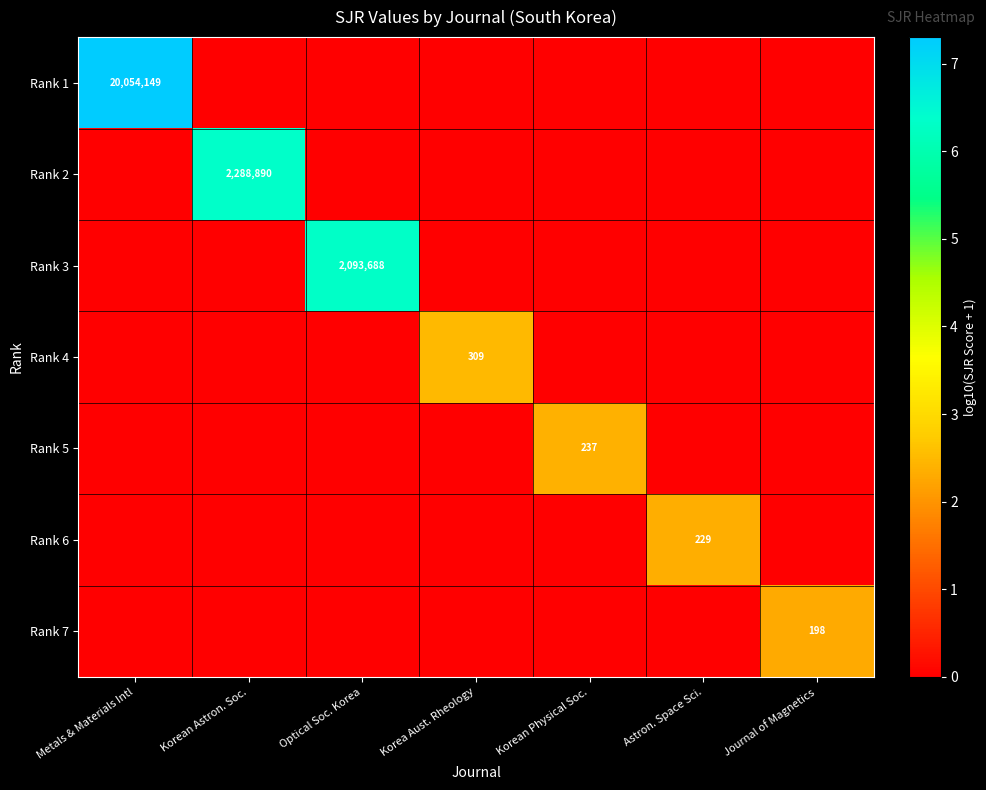

What is the difference between the highest and lowest values at Korean Physical Soc.?

2.4